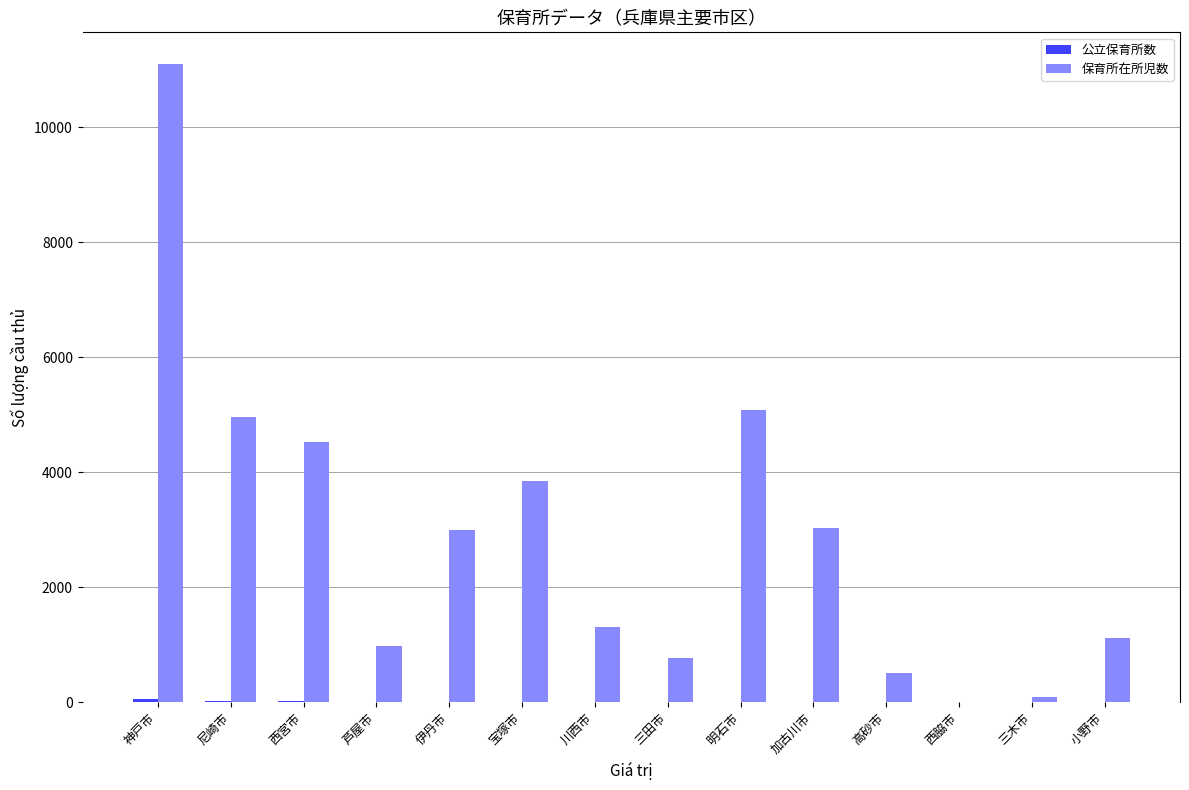

Which series changed the most between 三田市 and 加古川市?

保育所在所児数